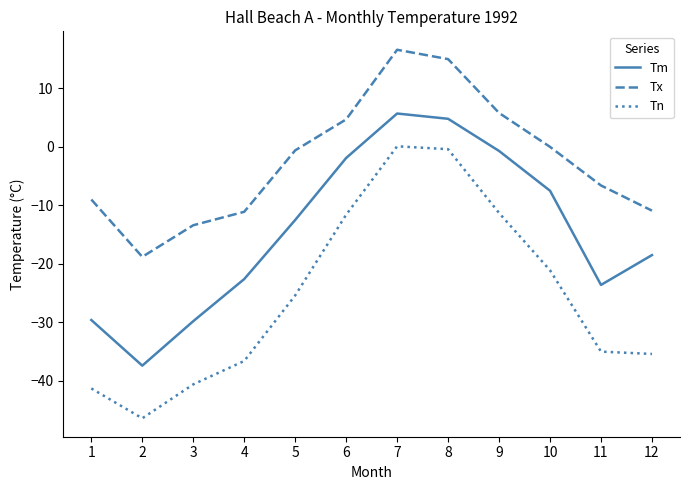

What are all the series names shown in the legend?

Tm, Tx, Tn